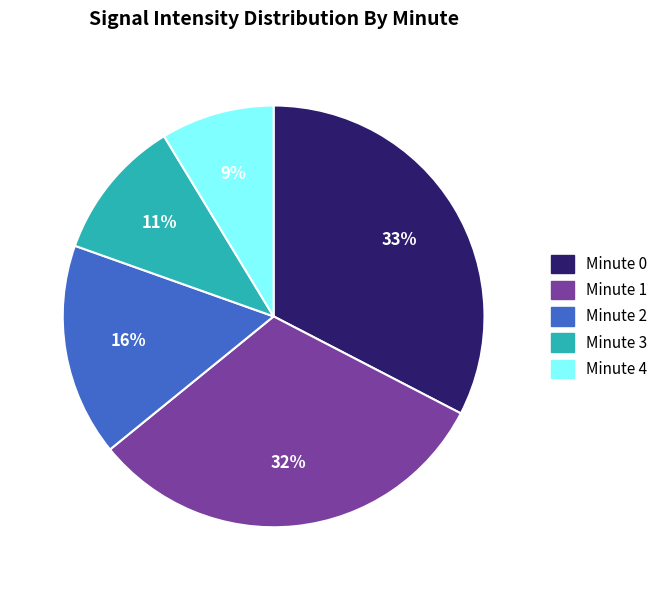

How many slices are in this pie chart?

5